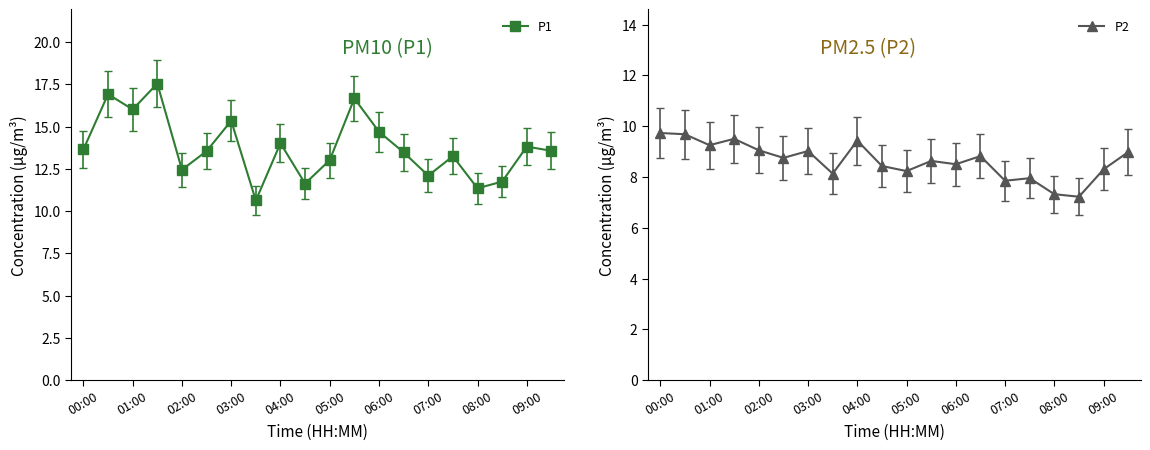

What are all the series names shown in the legend?

P1, P2